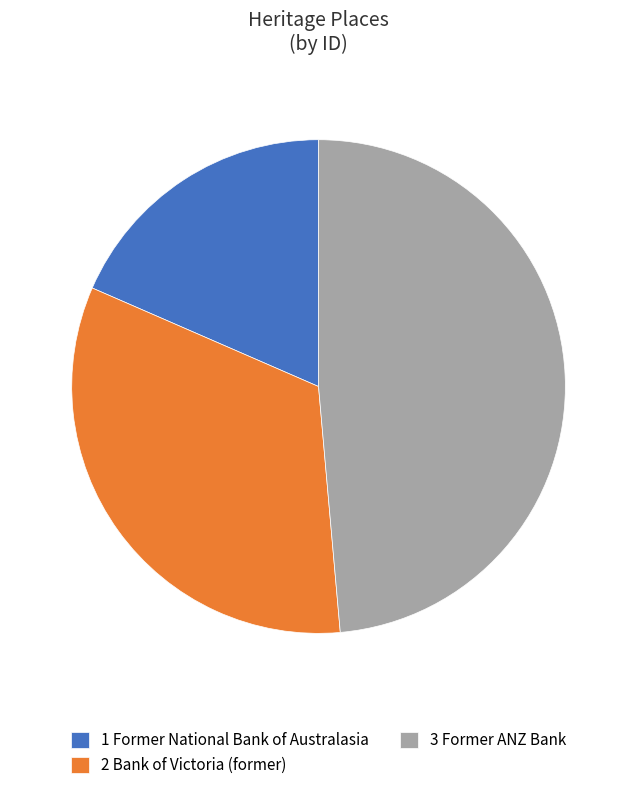

Which category has the biggest portion of the pie?

3 Former ANZ Bank